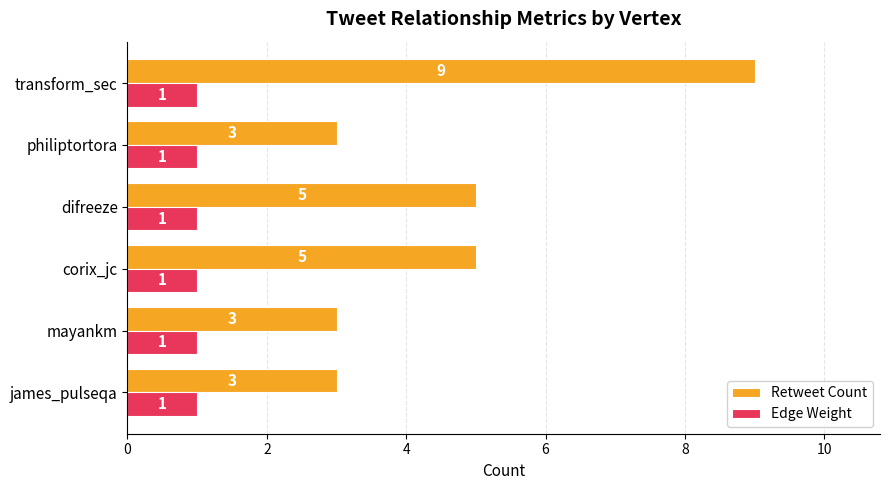

At which category does the chart reach its peak across all series?

transform_sec